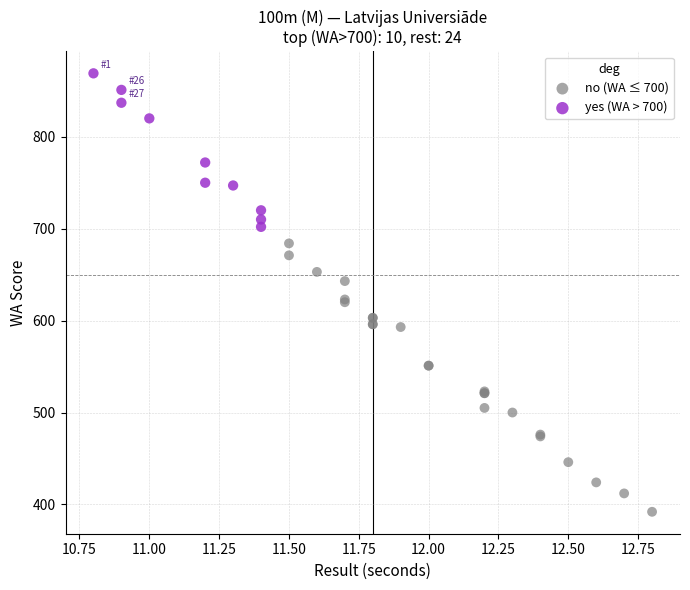

Which series has the largest Y range (max minus min)?

no (WA ≤ 700)